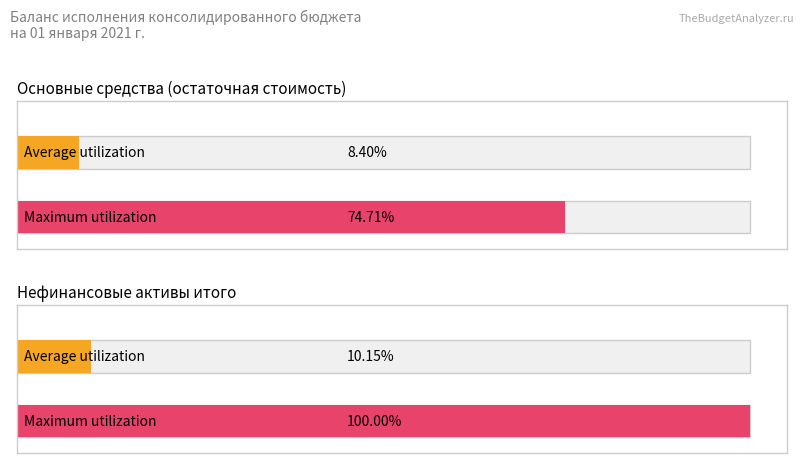

What are all the series names shown in the legend?

Average utilization, Maximum utilization